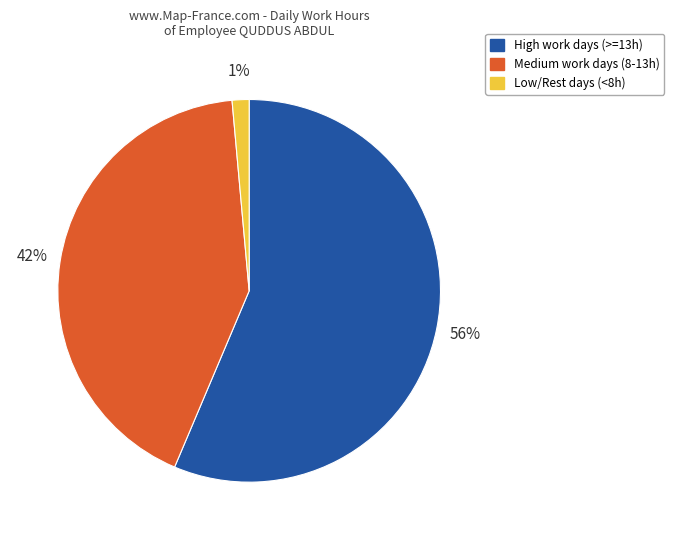

Is there a majority slice in this chart?

Yes